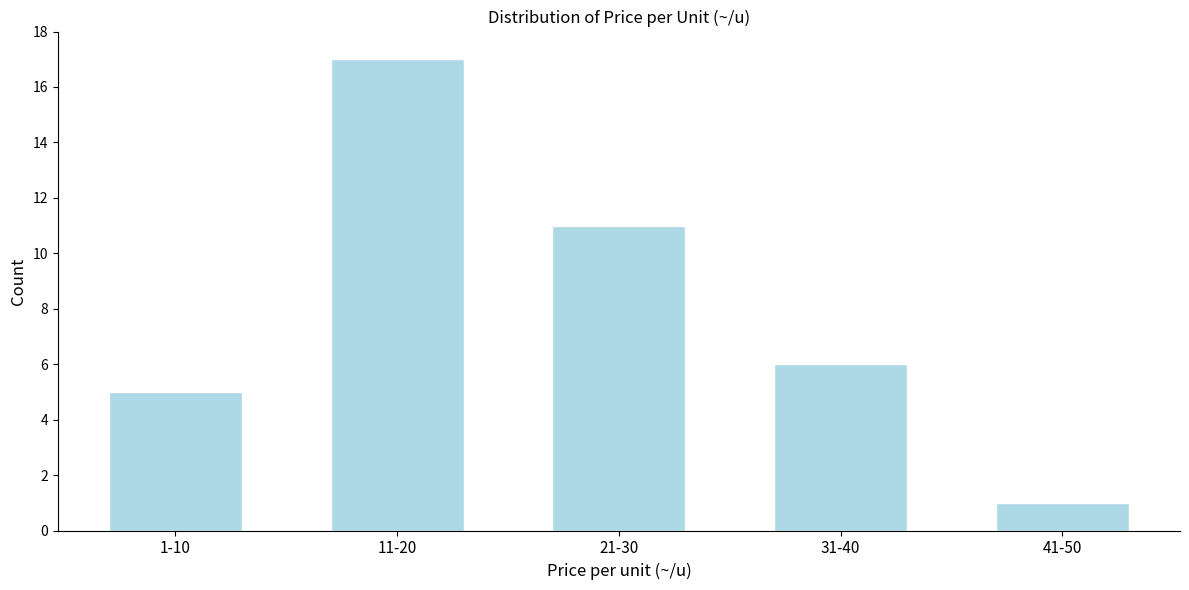

Reading left to right, what are all the values shown in this chart?

5	17	11	6	1